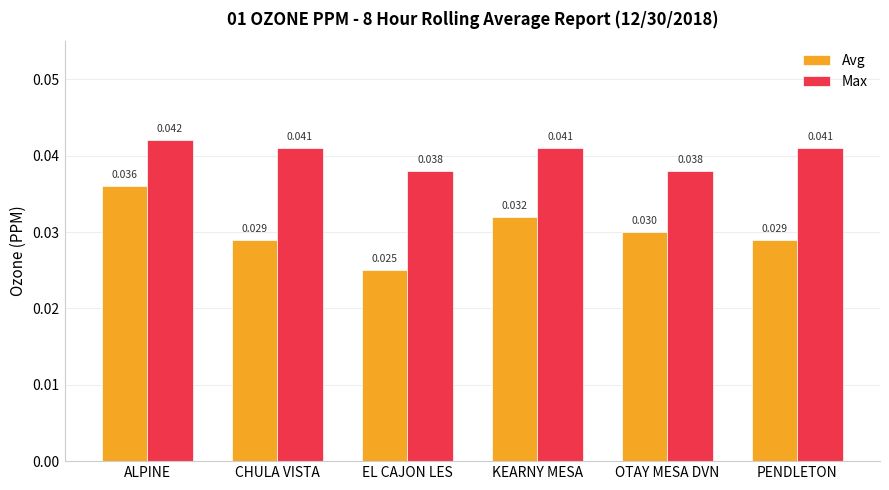

What is the label of the 6th bar from the right?

ALPINE